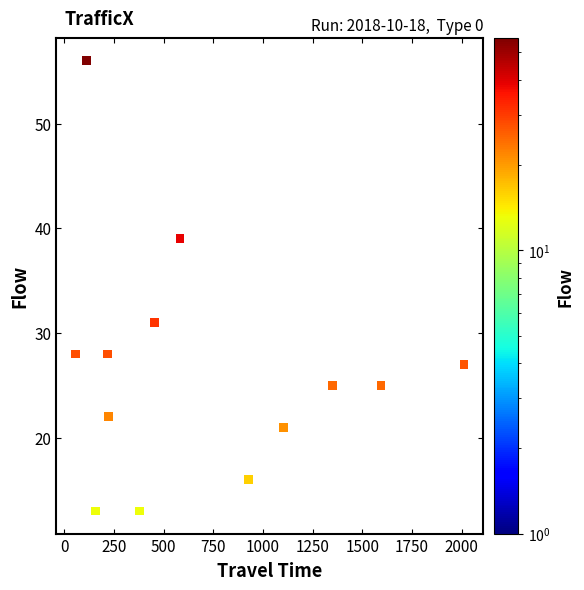

What Y value in the scatter plot is closest to 34?

31